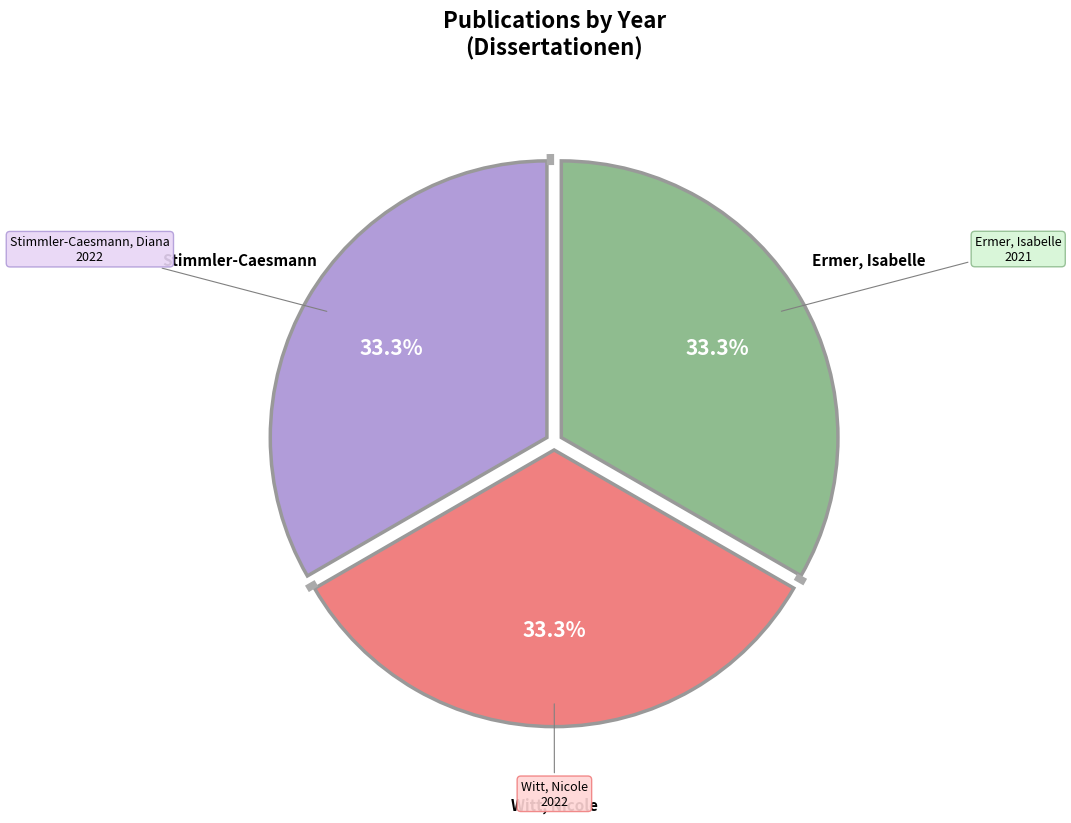

What is the largest slice in the pie chart?

Stimmler-Caesmann, Diana